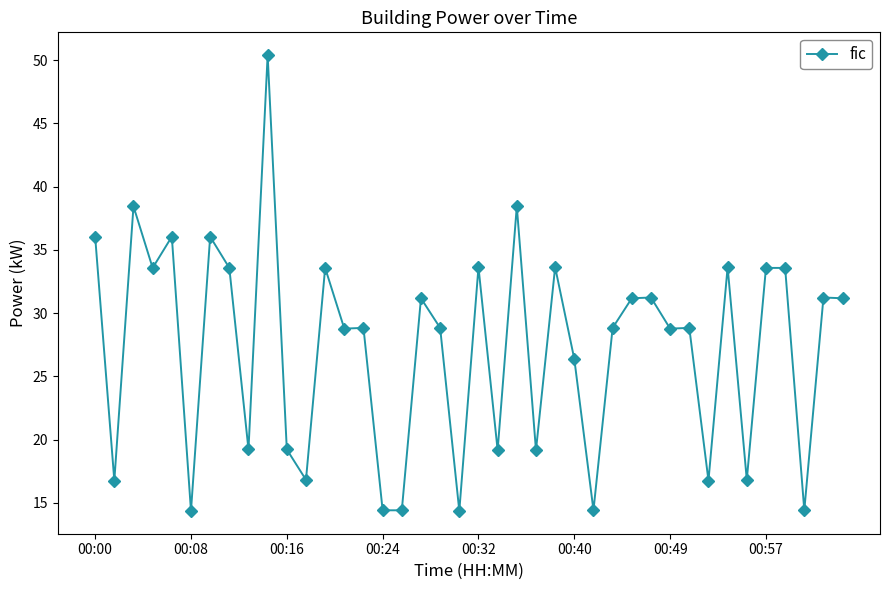

What is the greatest value displayed?

50.4